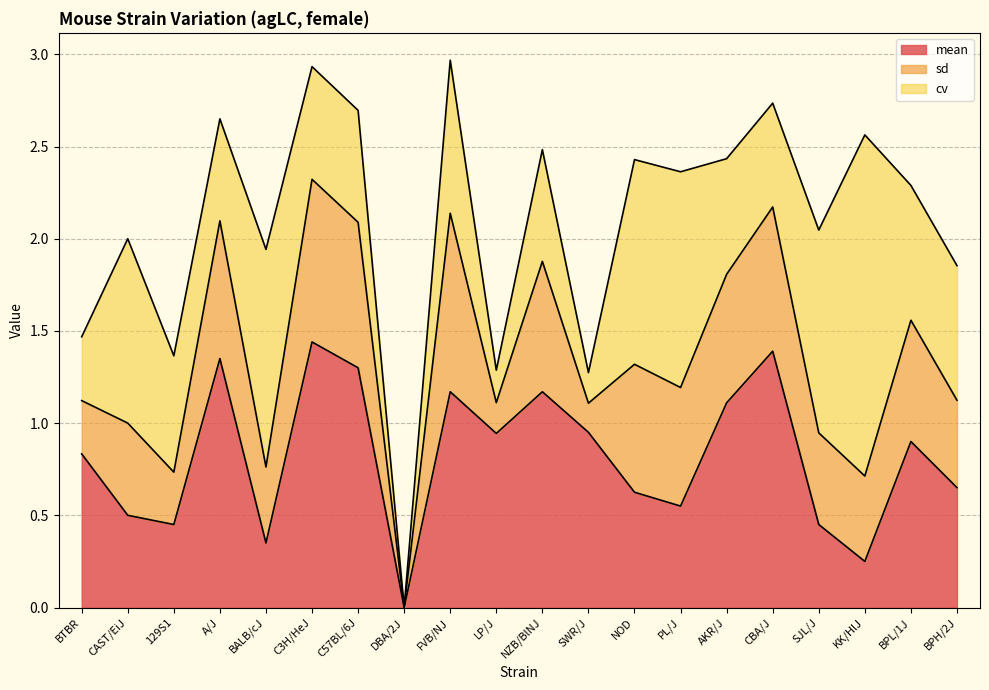

At which category is the sum across all series the highest?

FVB/NJ